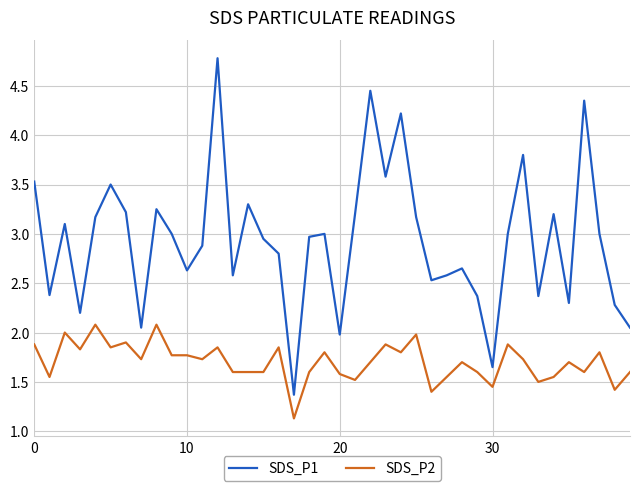

Which series has the largest range (max minus min)?

SDS_P1